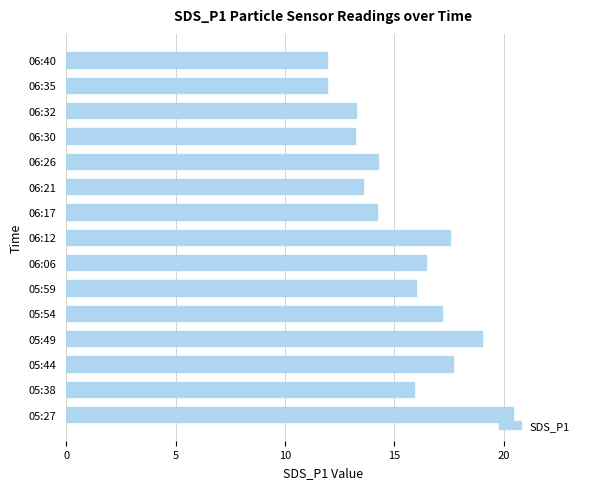

What is the change in value from 05:27 to 06:26?

-6.2